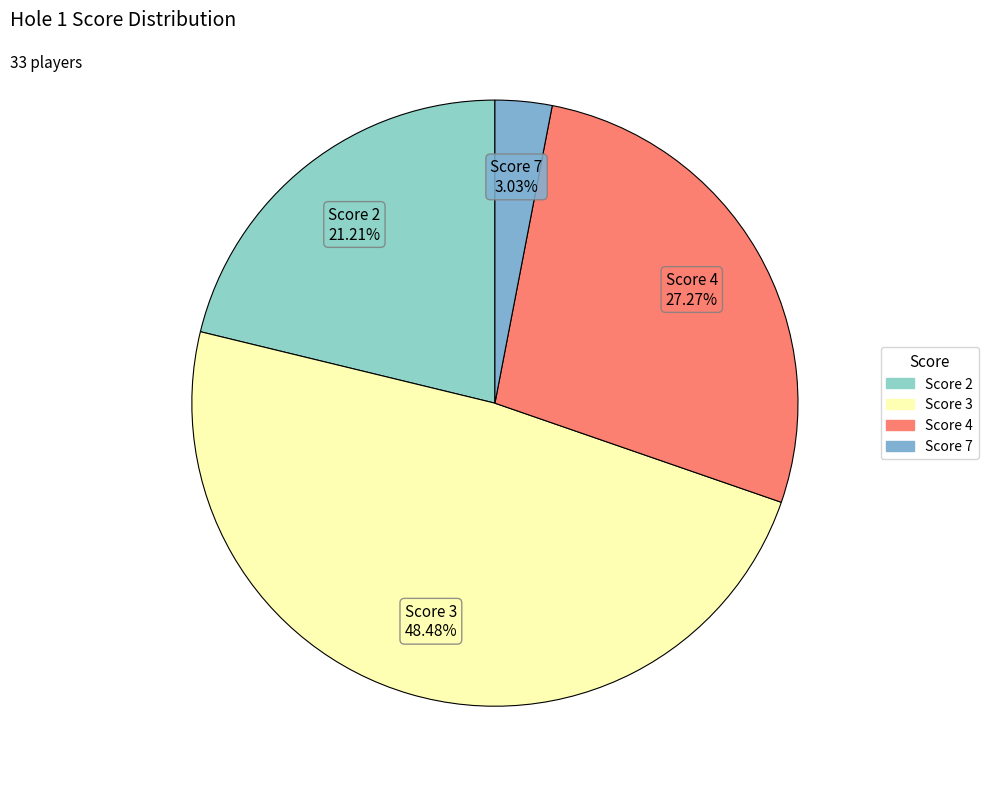

Rank the categories by value from lowest to highest.

Score 7, Score 2, Score 4, Score 3